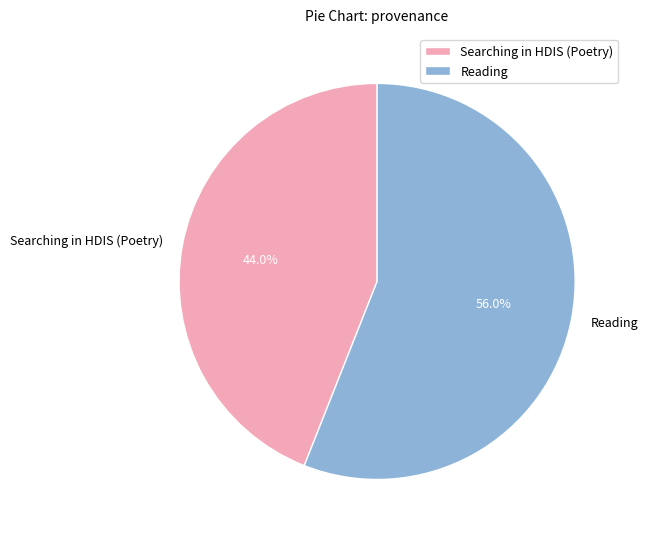

How many segments does this pie chart have?

2